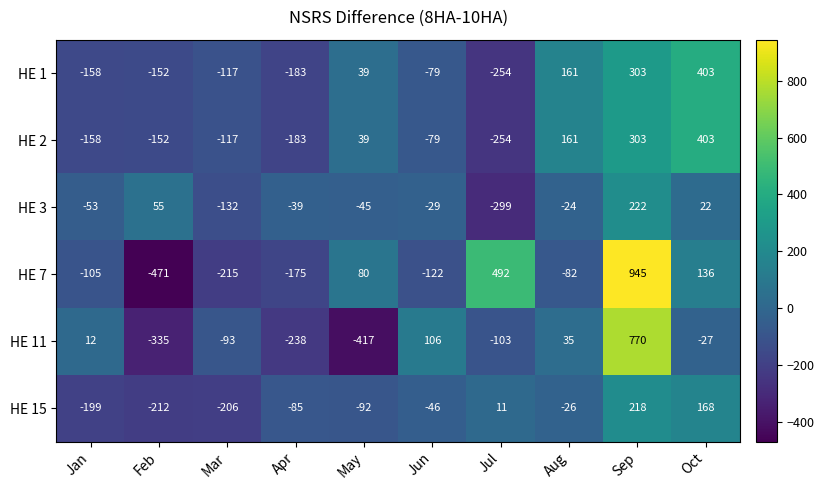

Which category has the lowest value across all series?

Feb